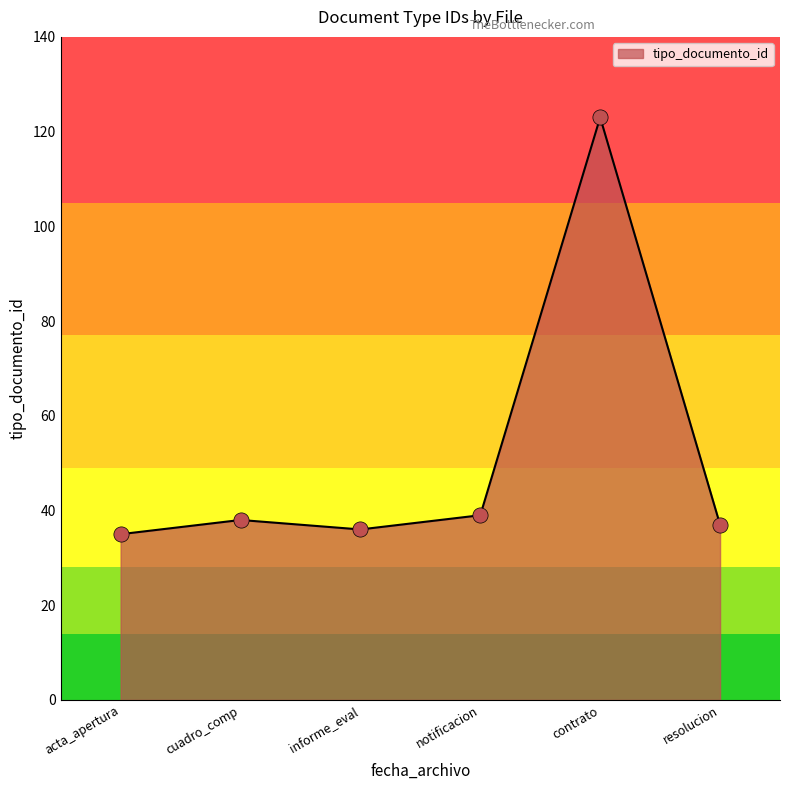

What is the ratio of the value at contrato to the value at acta_apertura?

3.5